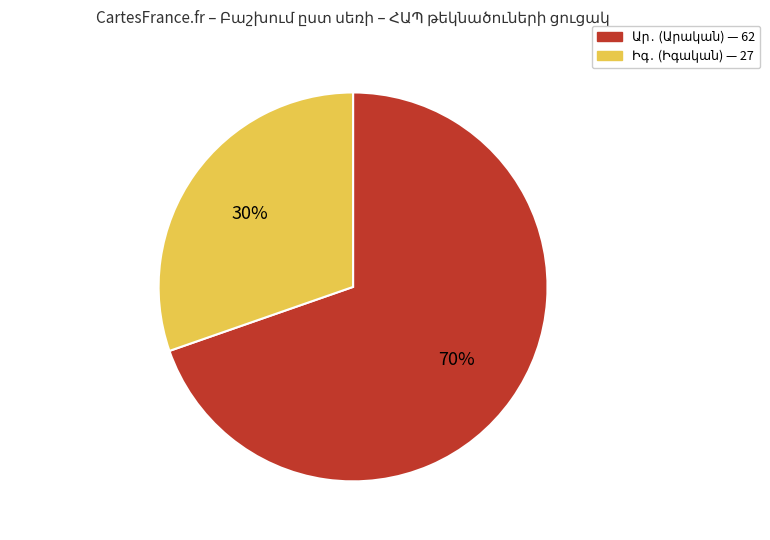

Is there a majority slice in this chart?

Yes